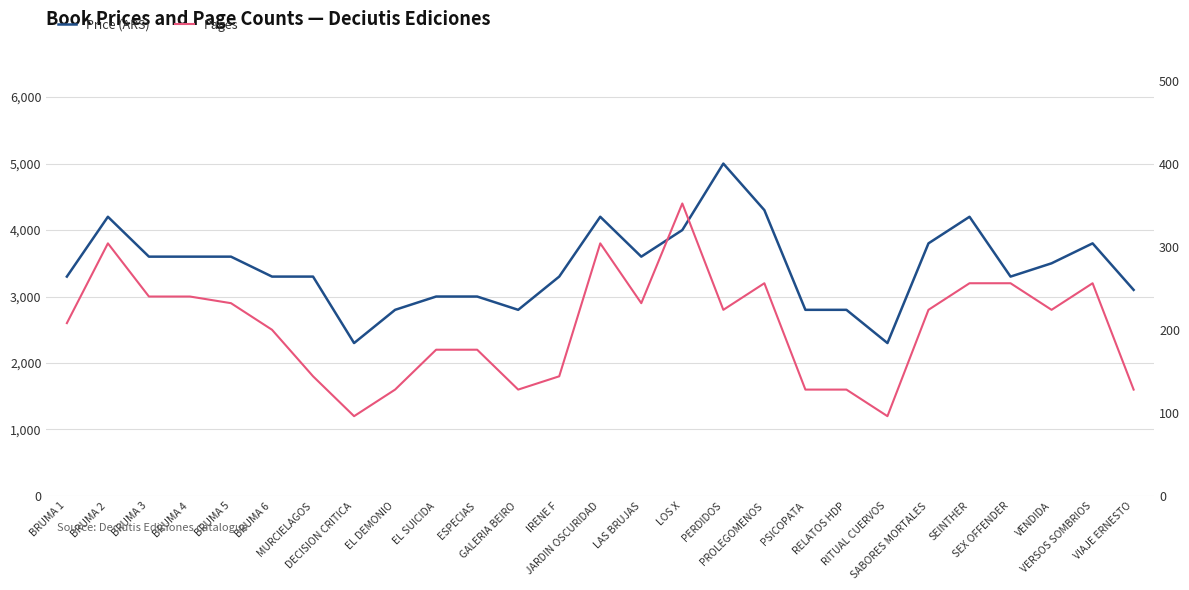

Rank the series by their average value, from lowest to highest.

Pages, Price (ARS)